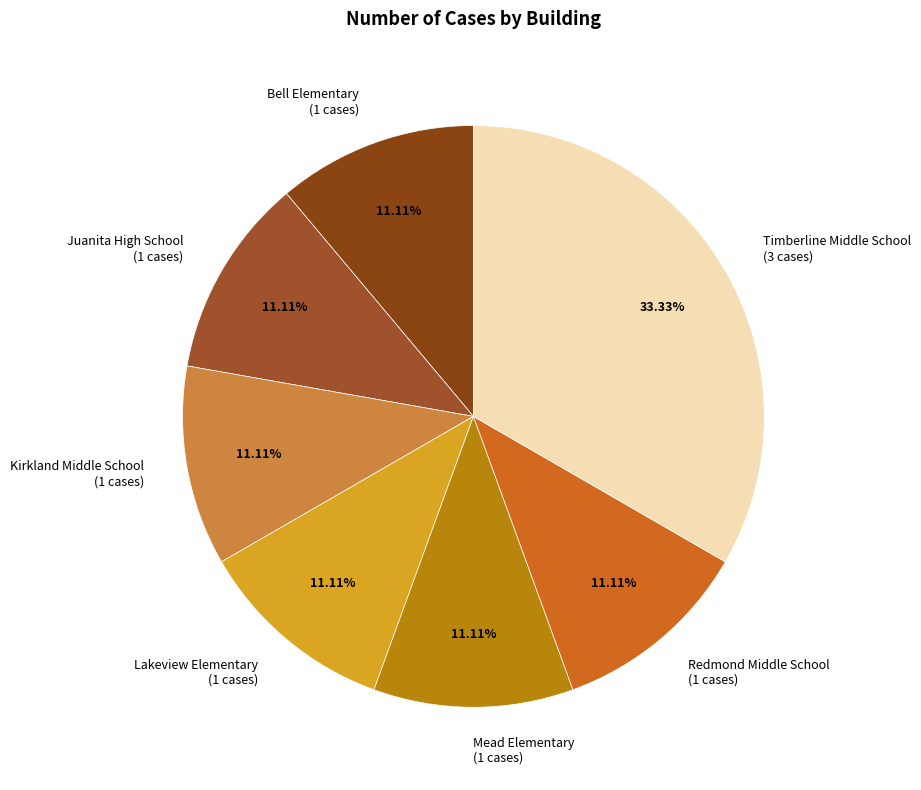

Is Mead Elementary the majority of the pie?

No